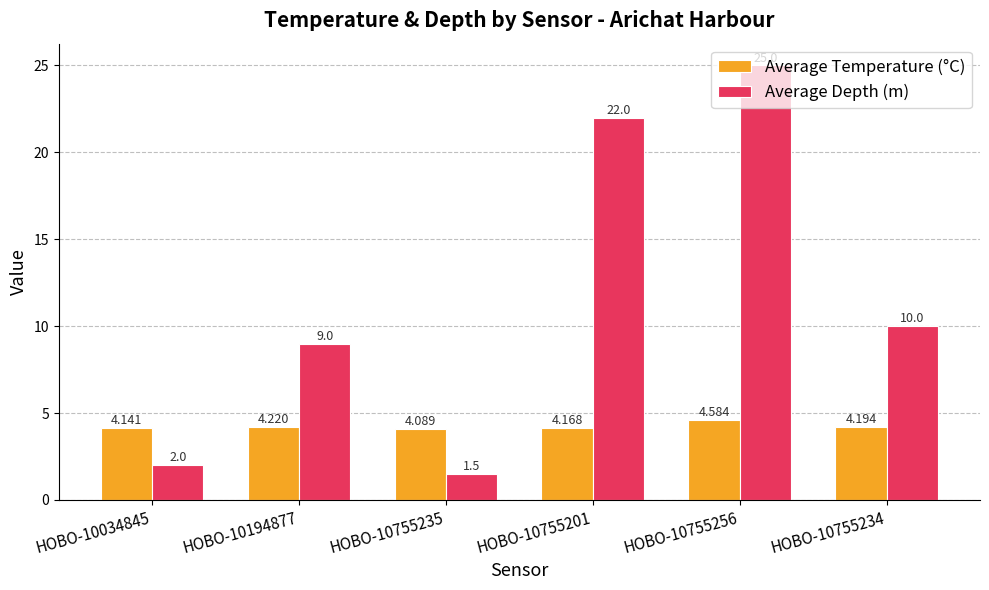

Where does the Average Depth (m) series first go above 10?

HOBO-10755201